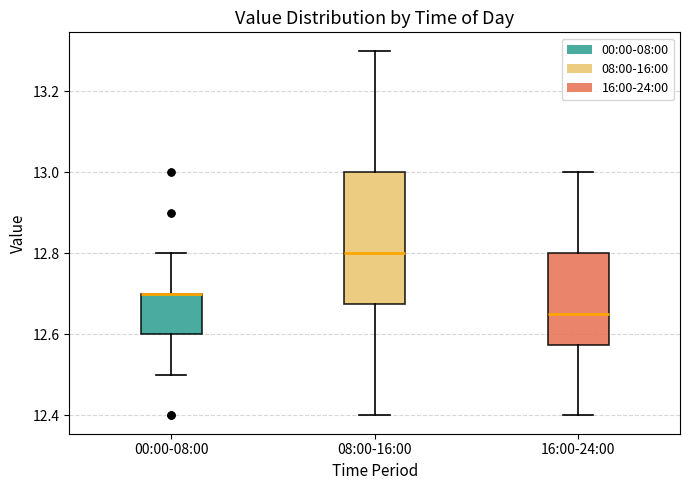

Reading left to right, transcribe this box plot: for each box, give where its median line is, the range the box spans, and where its two whiskers end, as read against the y-axis. The values are not printed on the chart, so give them approximately, as read against the axis.

00:00-08:00: median 12.70 (drawn on the box's upper edge), box 12.60 to 12.70, whiskers 12.50 to 12.80
08:00-16:00: median 12.80, box 12.68 to 13.00, whiskers 12.40 to 13.30
16:00-24:00: median 12.66, box 12.58 to 12.80, whiskers 12.40 to 13.00